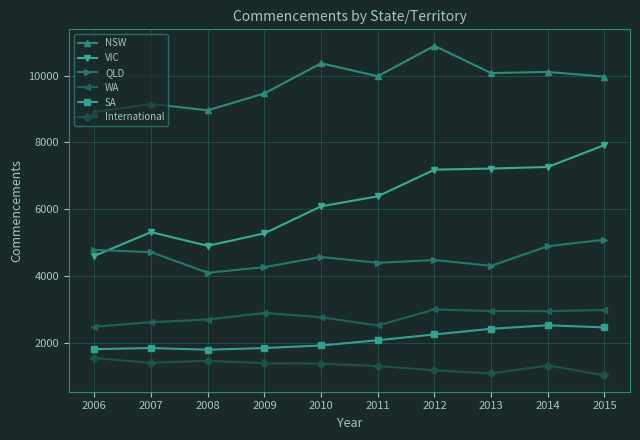

The value of QLD at 2010 is 4568. True or false?

True